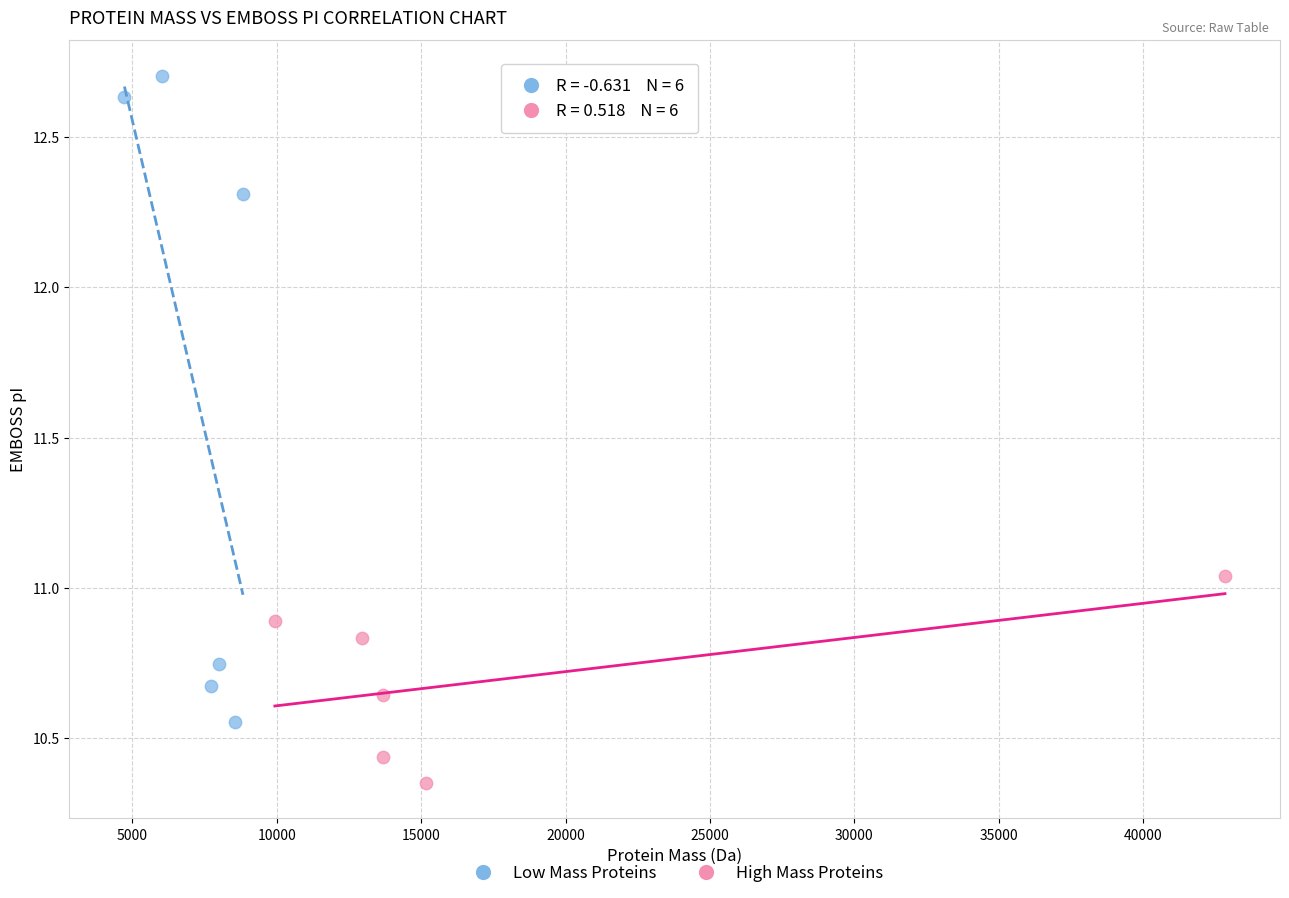

Which series has the widest spread of Y values?

Low Mass Proteins